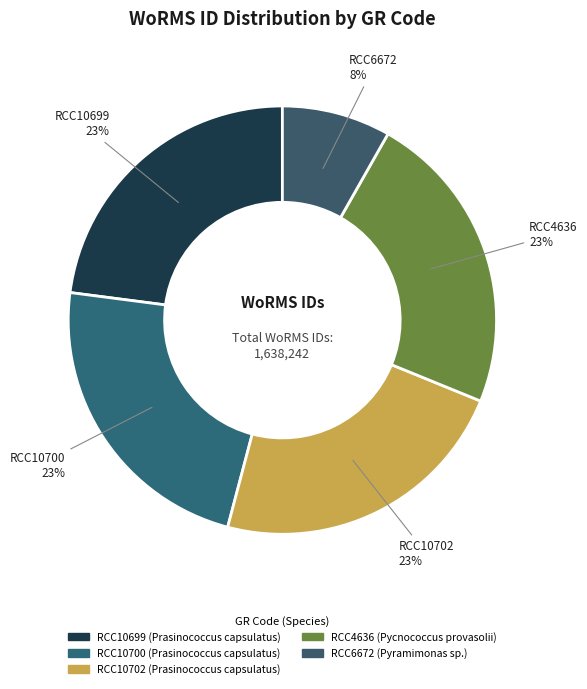

Which slice is the smallest?

RCC6672